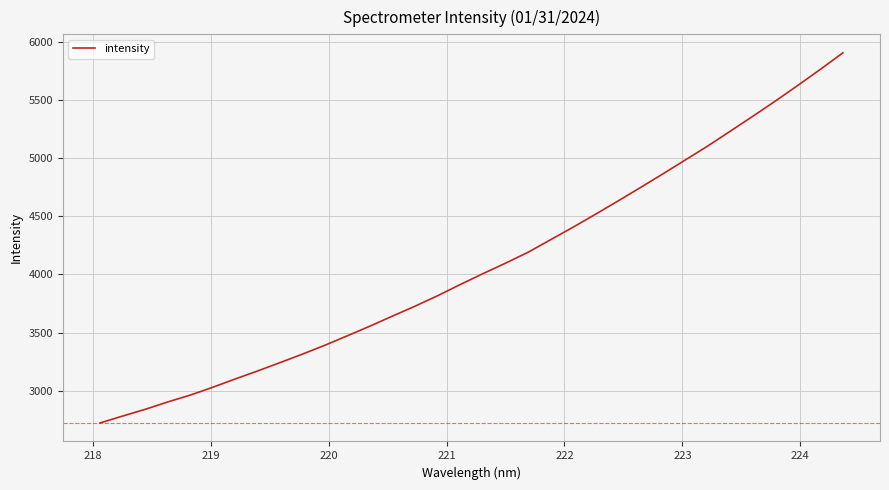

What is the difference between the maximum and second lowest values?

3122.4